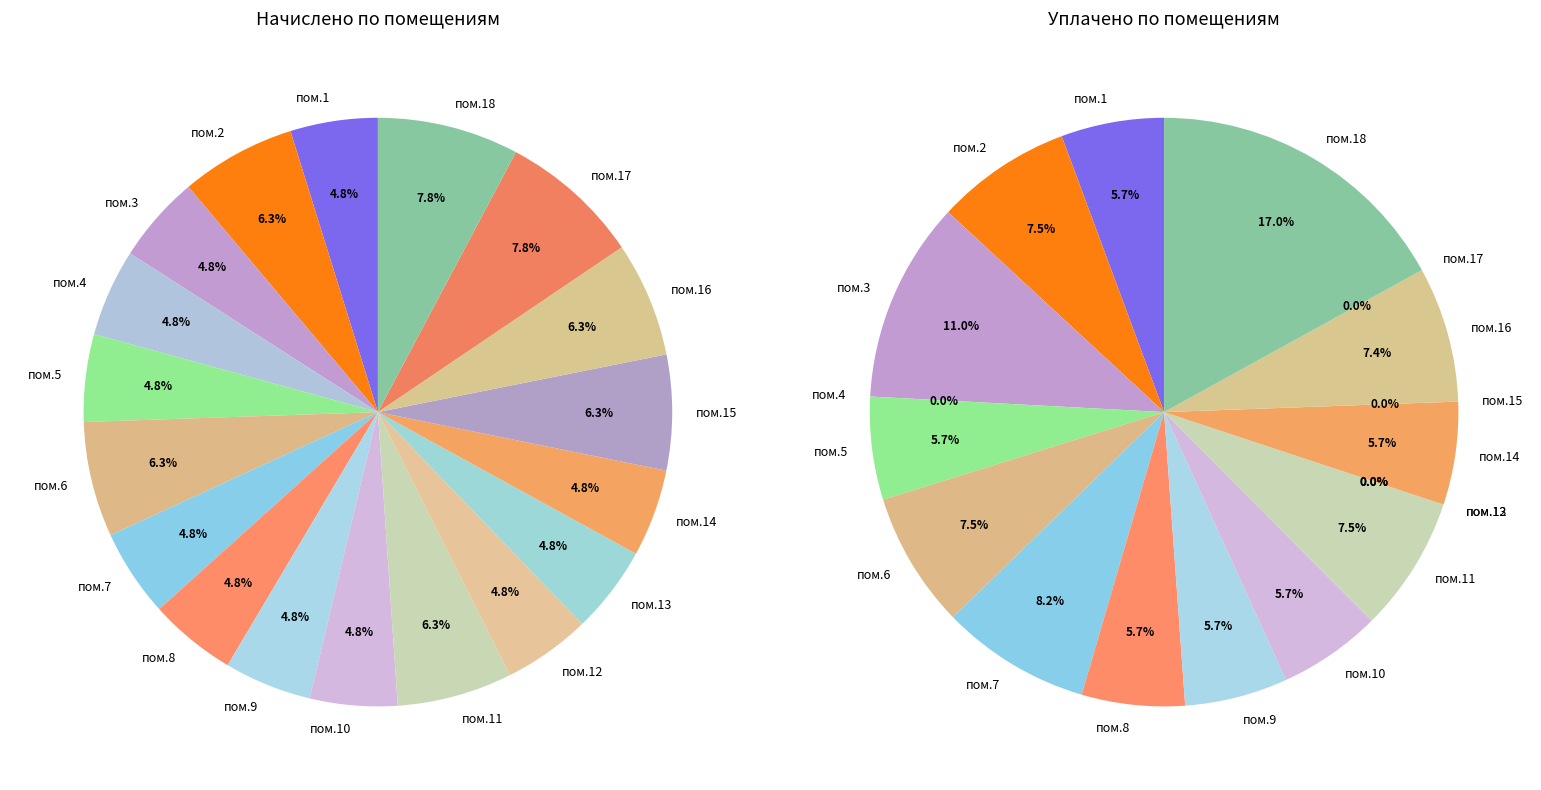

Is 2 the majority of the pie?

No